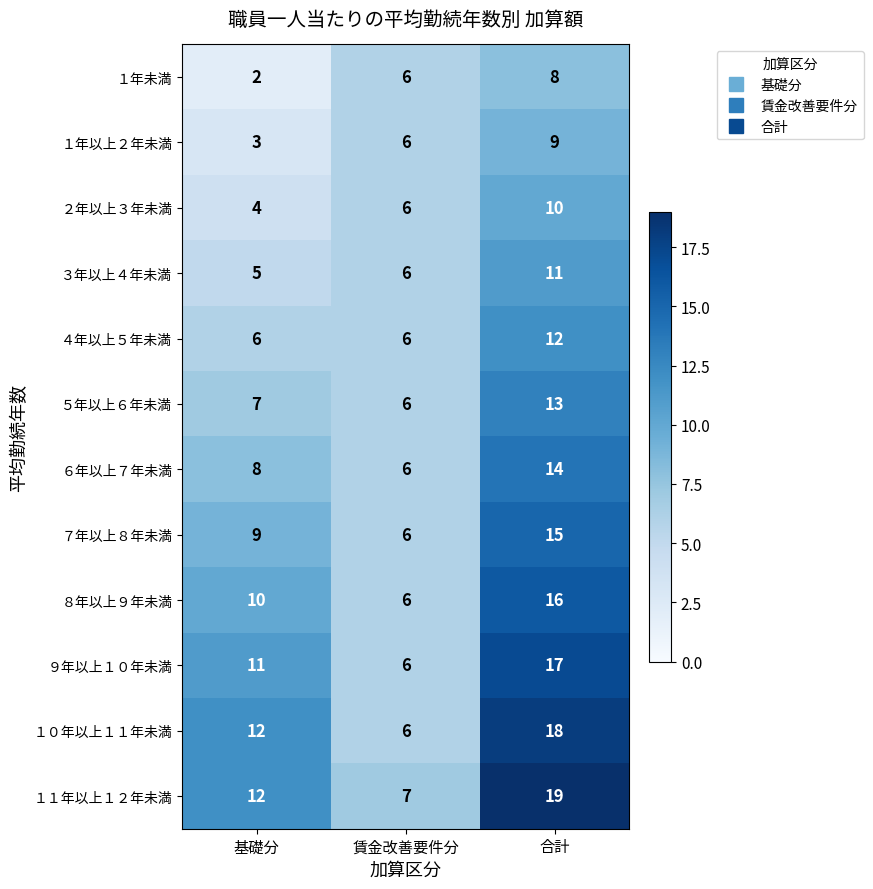

What is the maximum value shown in the chart?

19